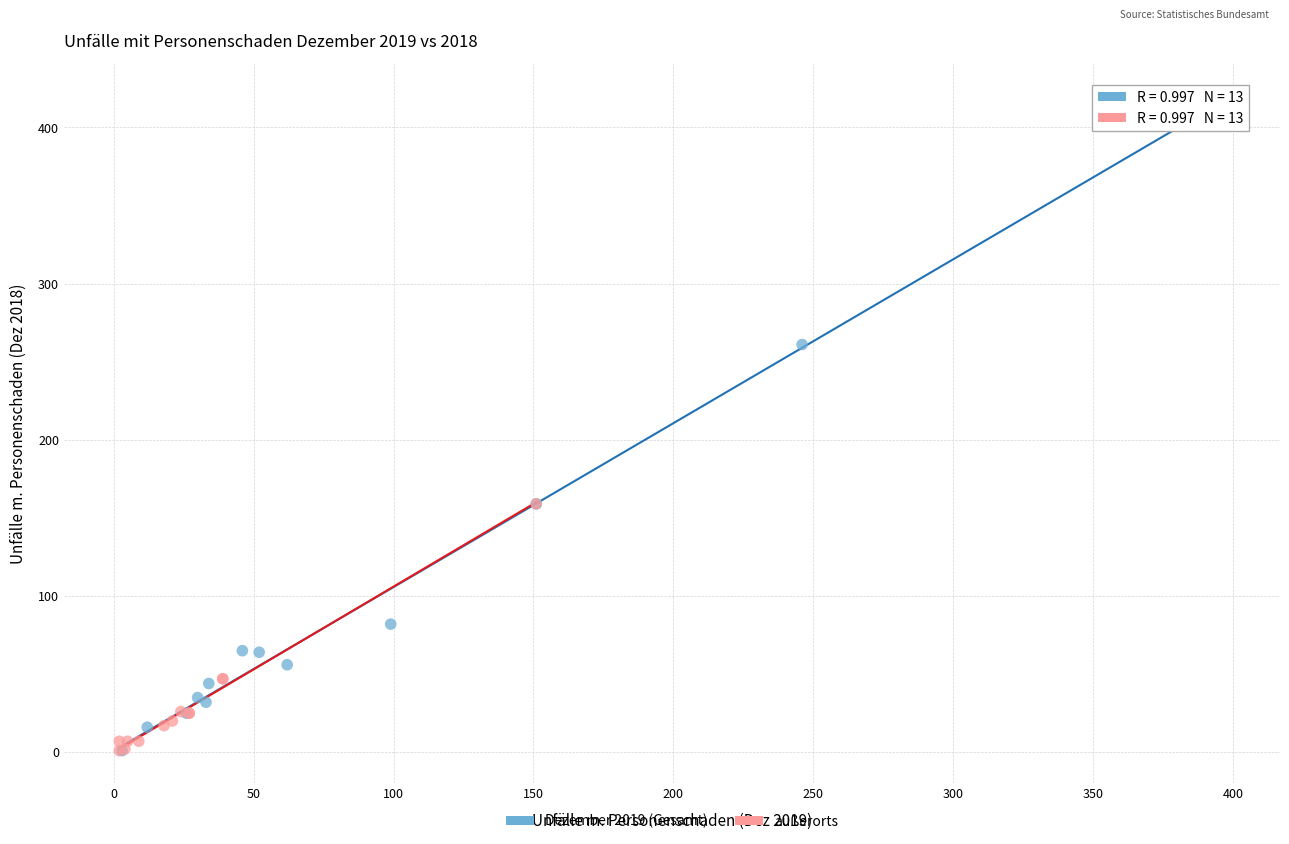

Which series reaches the maximum Y coordinate?

Dezember 2019 (Gesamt)